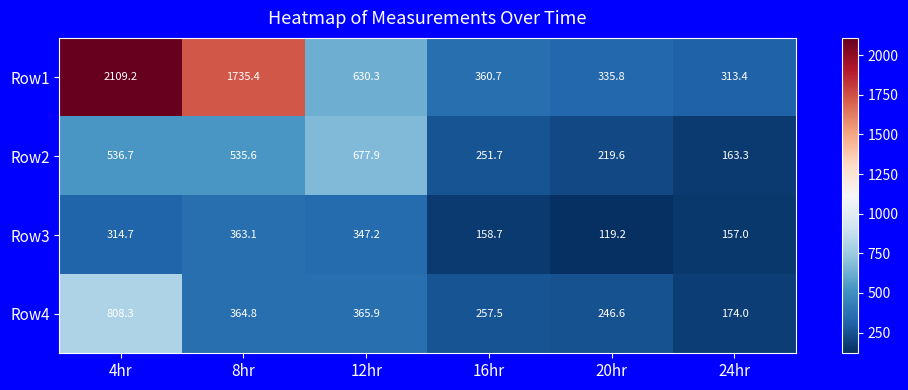

Which series has the largest range (max minus min)?

Row1